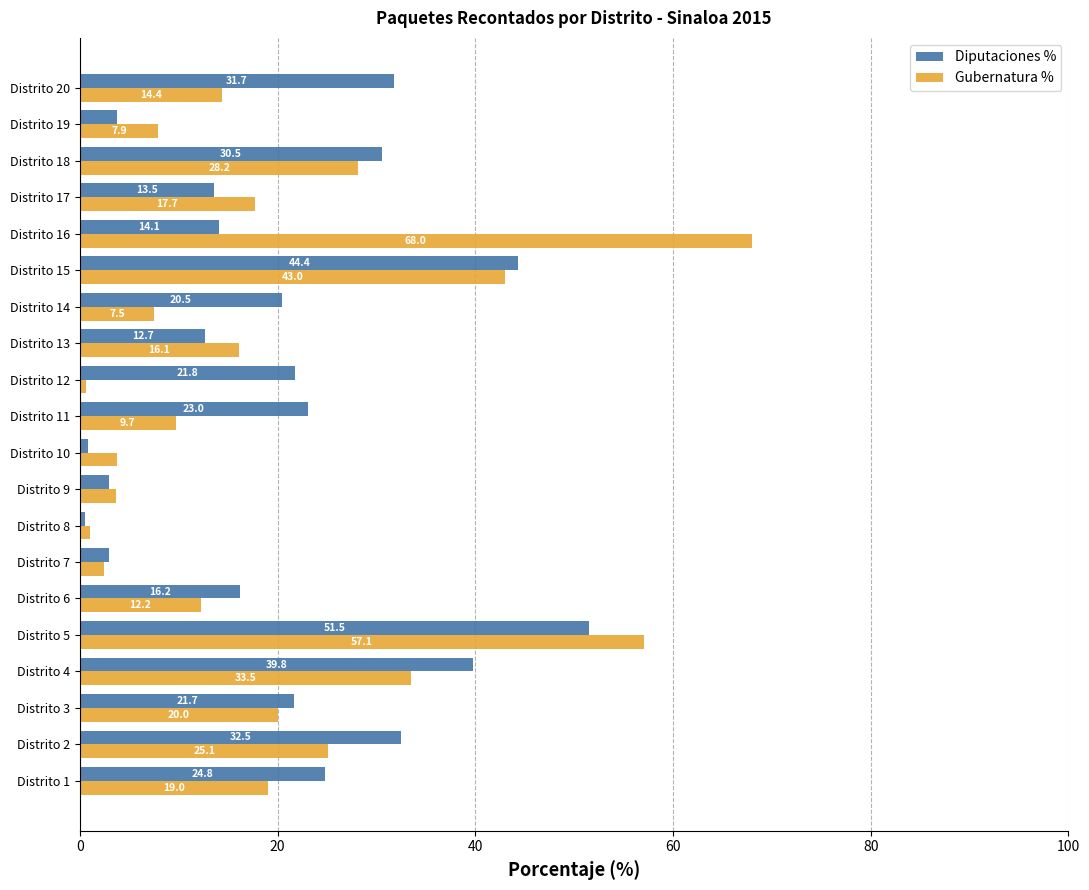

Which series changed the most between Distrito 19 and Distrito 20?

Diputaciones %